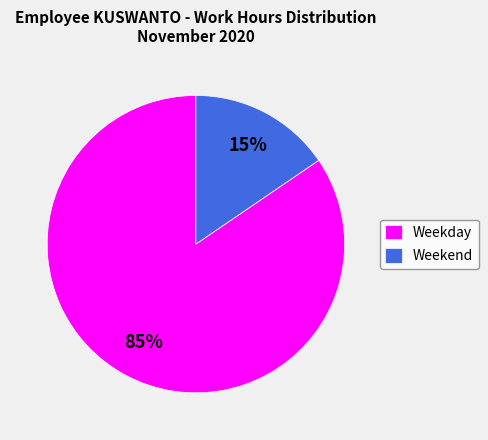

What is the smallest slice in the pie chart?

Weekend